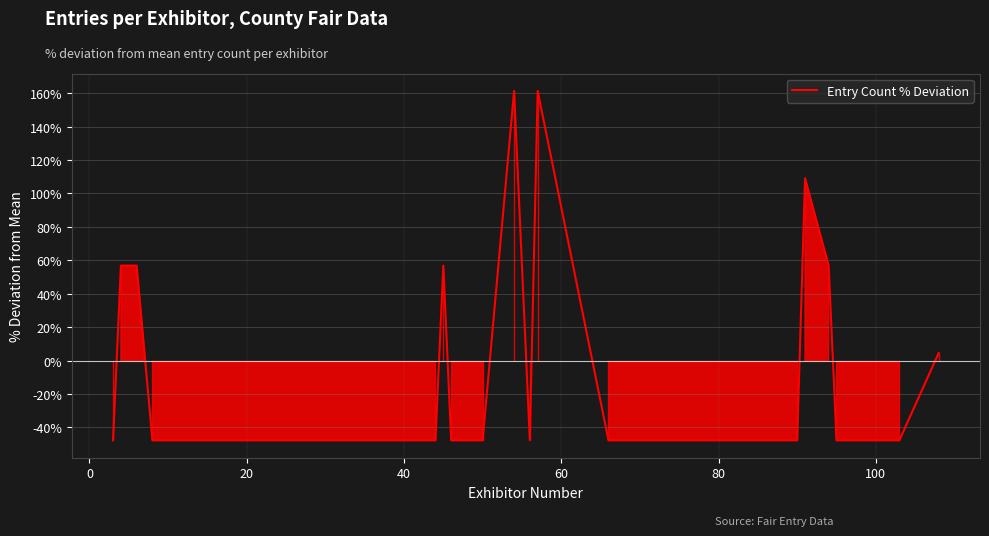

How many series are shown in this chart?

1